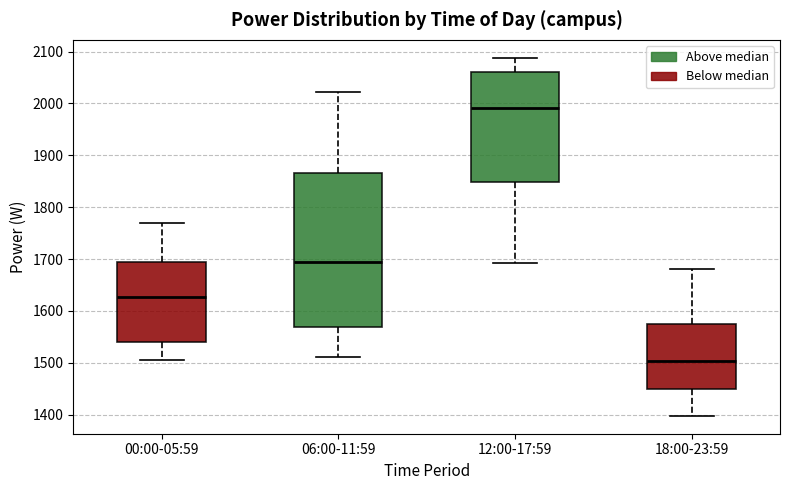

Which box has the lowest median line?

18:00-23:59